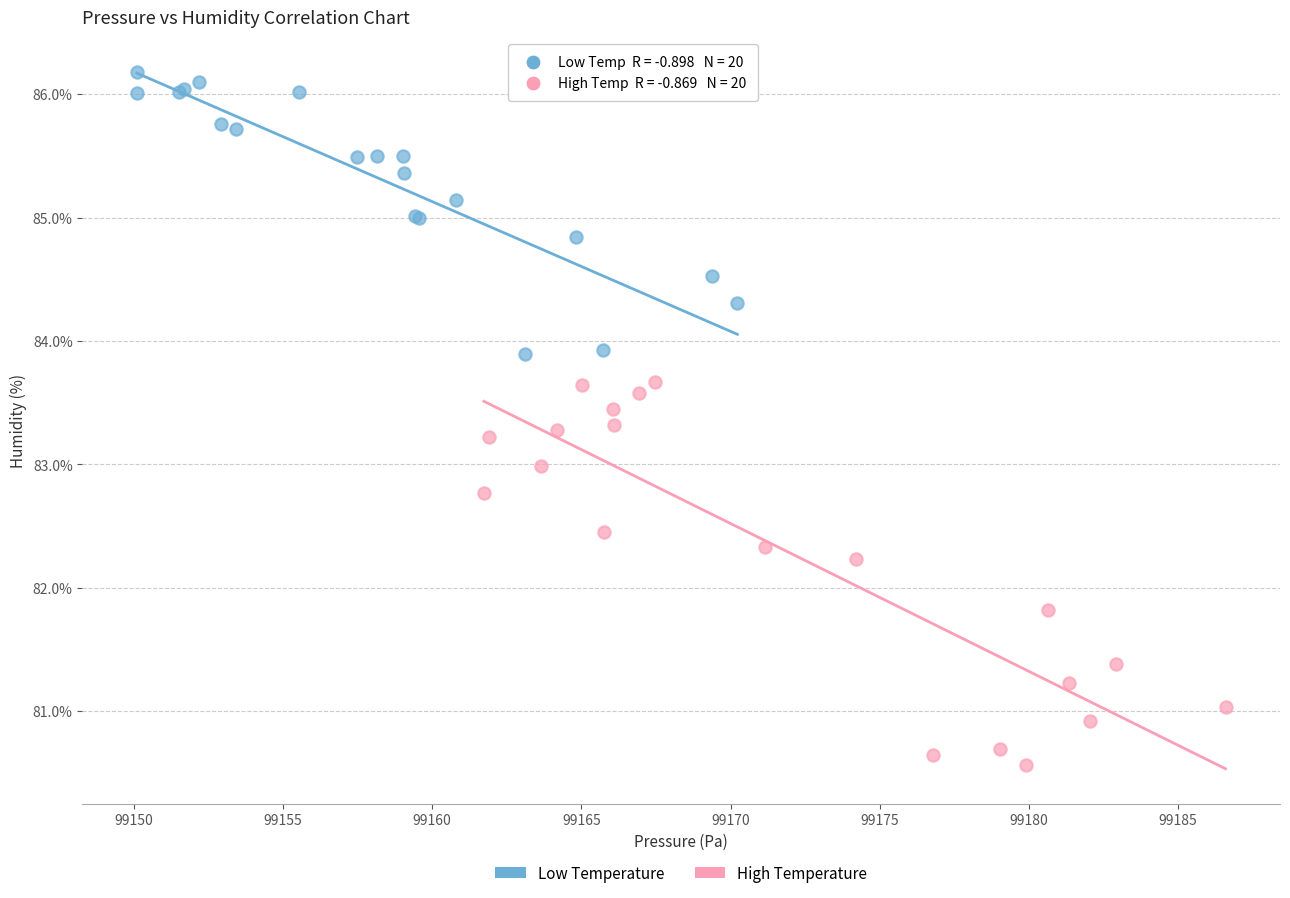

Which series has the largest Y range (max minus min)?

High Temperature